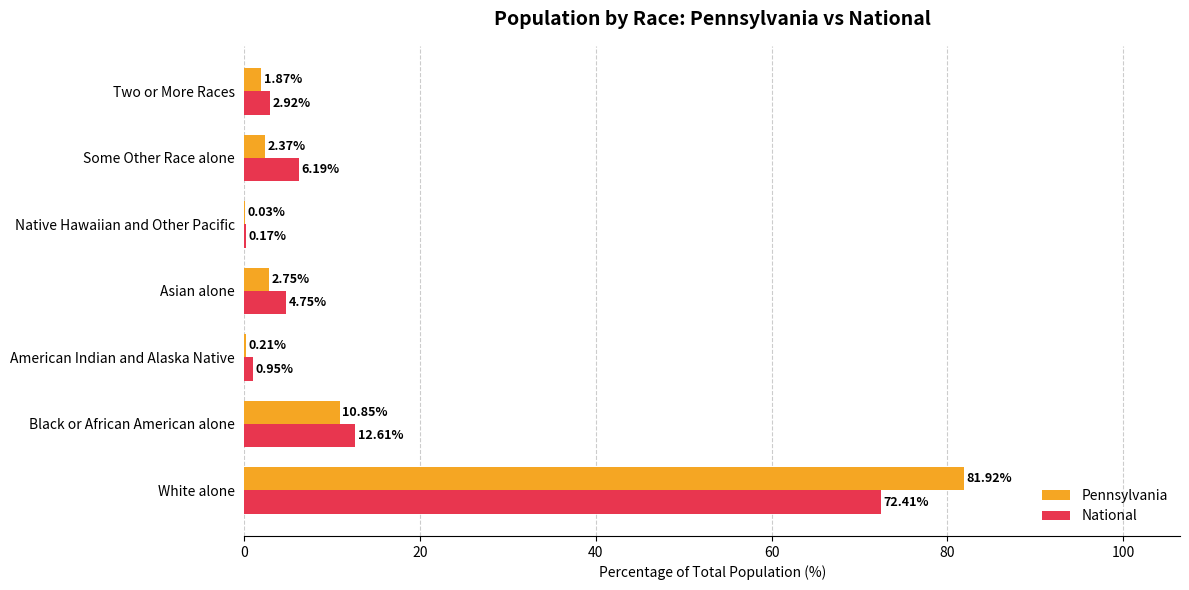

What is the sum of all Pennsylvania values?

100.0